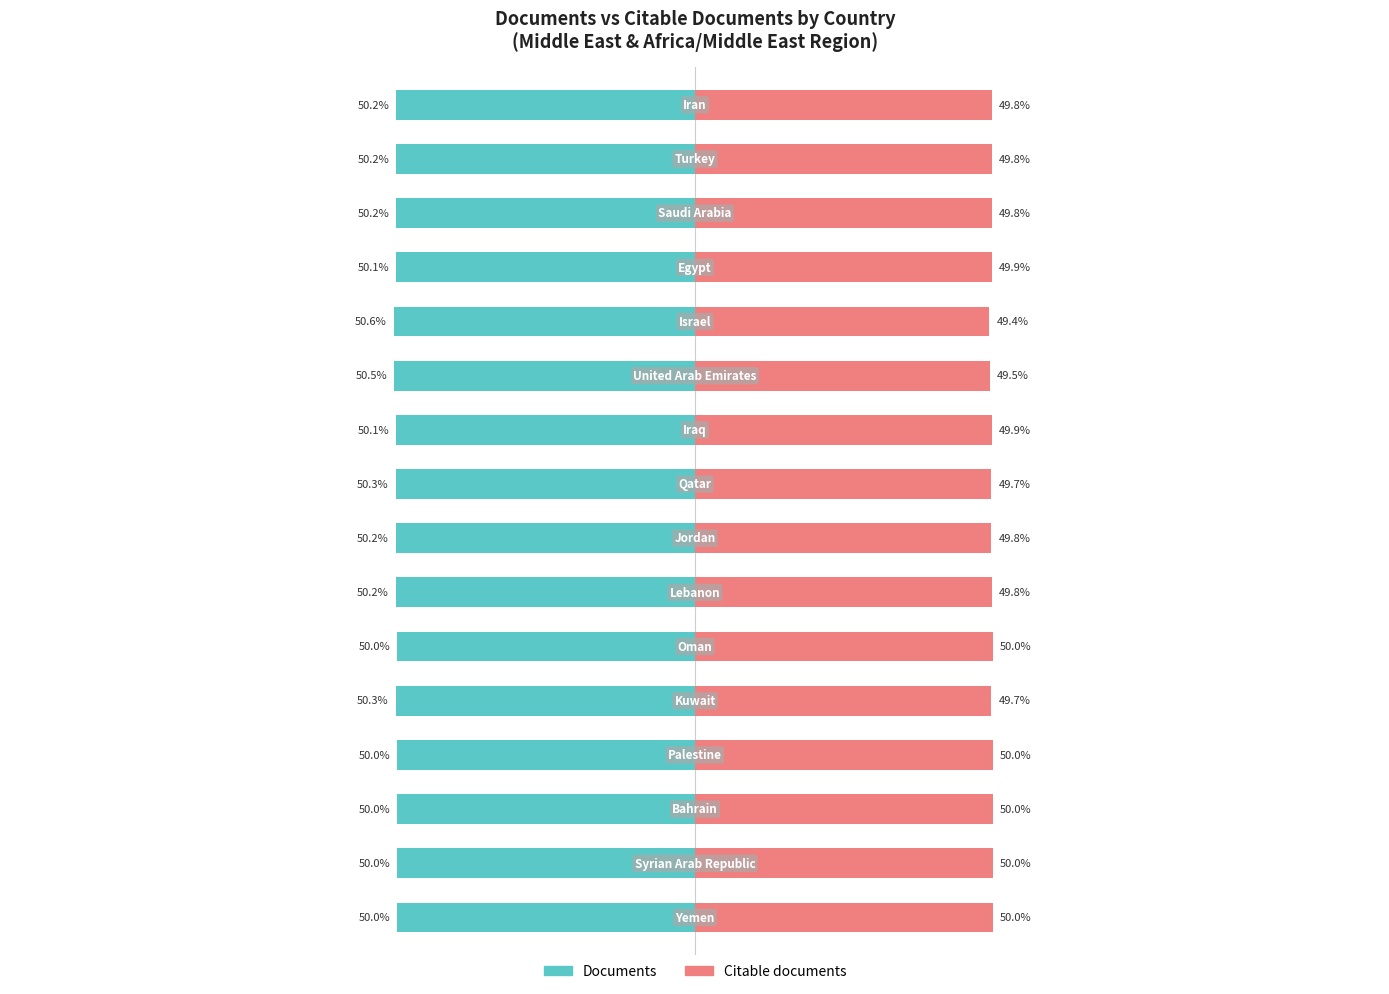

What is the sum of all Citable documents values?

797.2